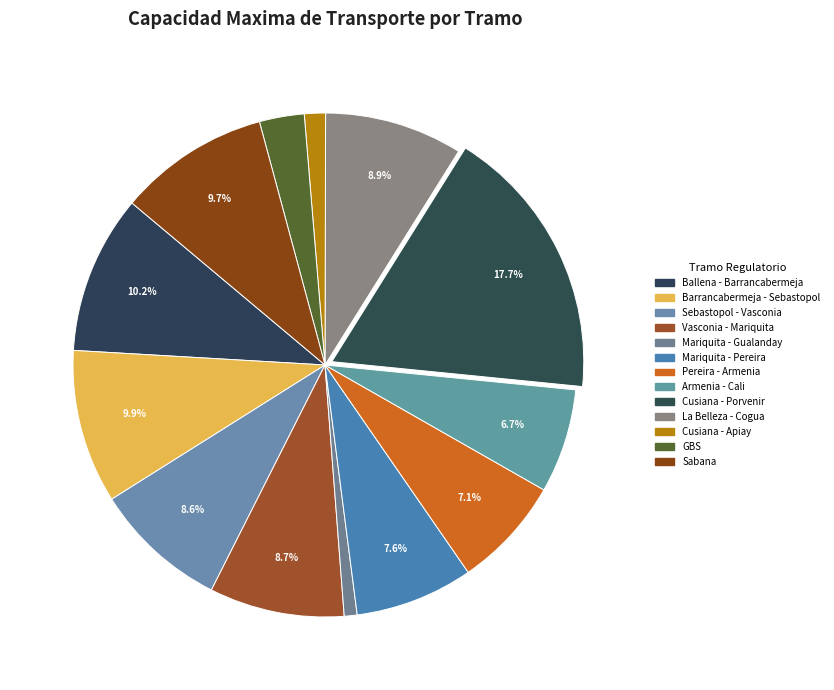

What is the total percentage of GBS and Barrancabermeja - Sebastopol?

12.7%